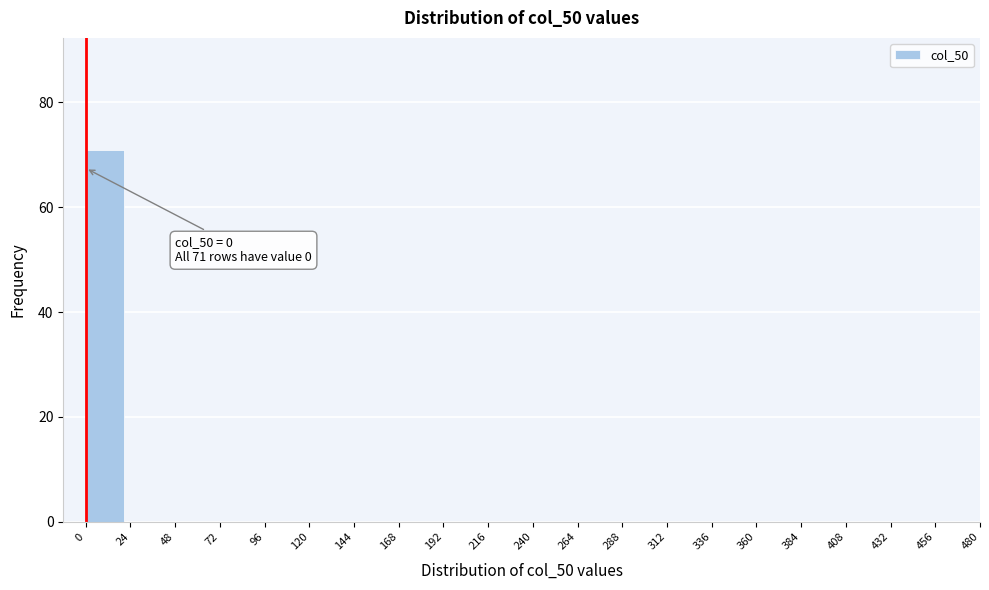

Over which range of the x-axis is the bar tallest?

0 to 24